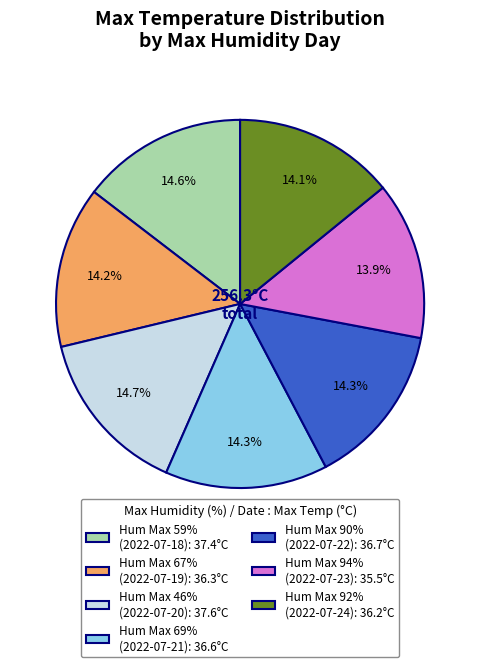

Combined, what portion of the pie is Hum Max 90% (2022-07-22): 36.7°C and Hum Max 94% (2022-07-23): 35.5°C?

28.2%